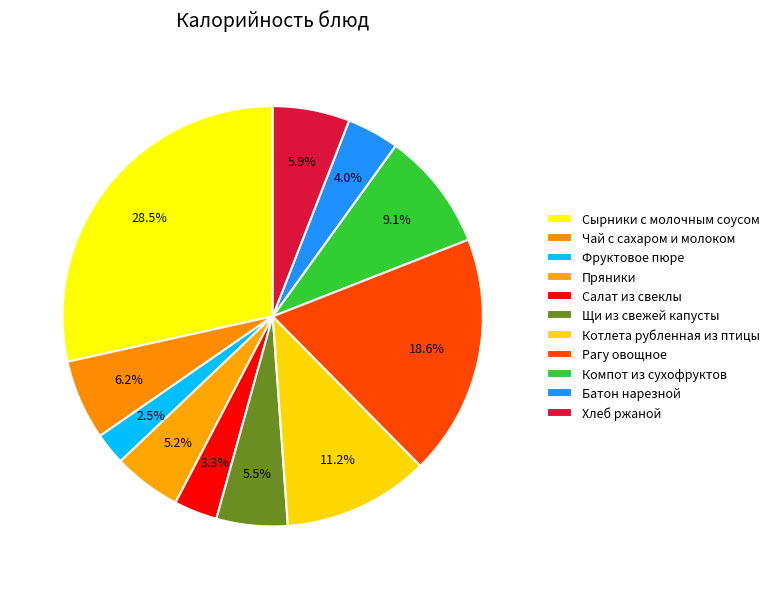

How many segments does this pie chart have?

11